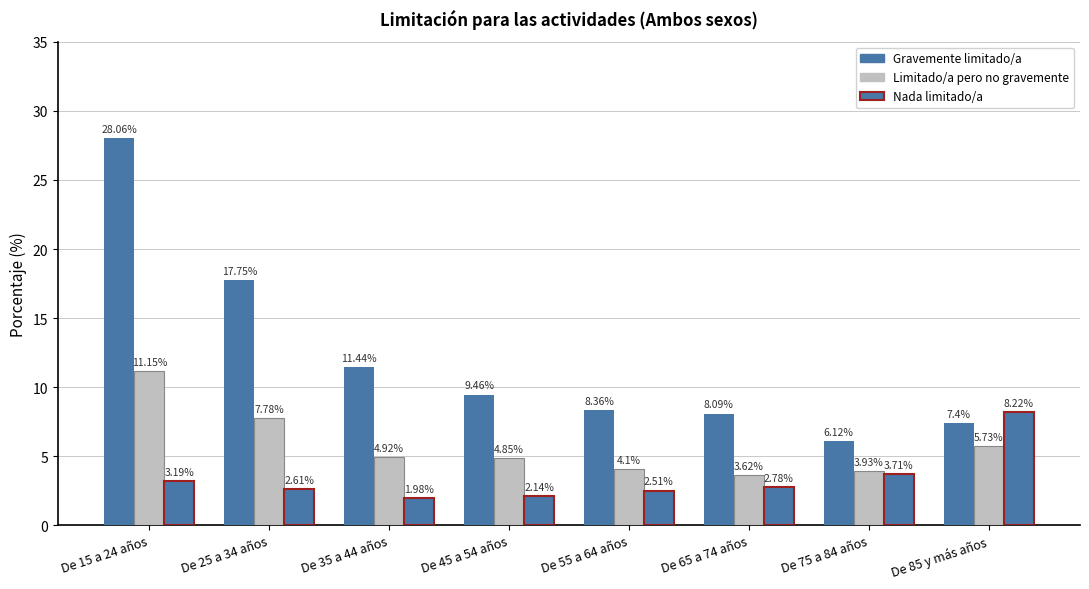

What is the difference between the highest and lowest values at De 65 a 74 años?

5.3